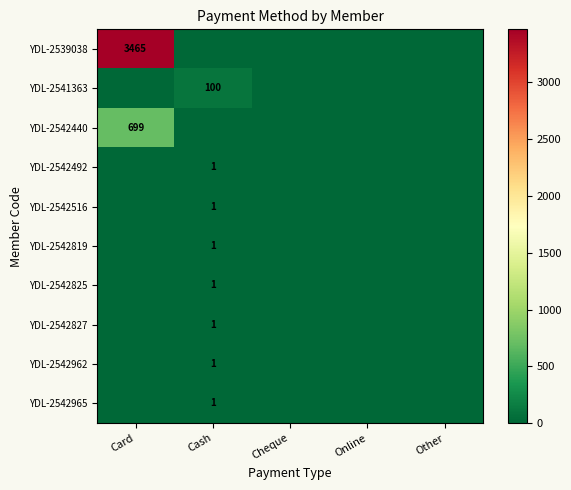

Is it true that YDL-2539038 equals 3465 at Card?

True